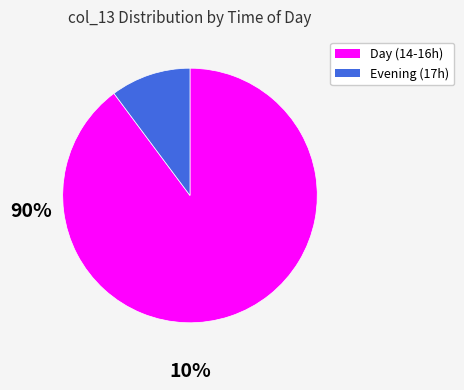

Does any single category account for the majority?

Yes